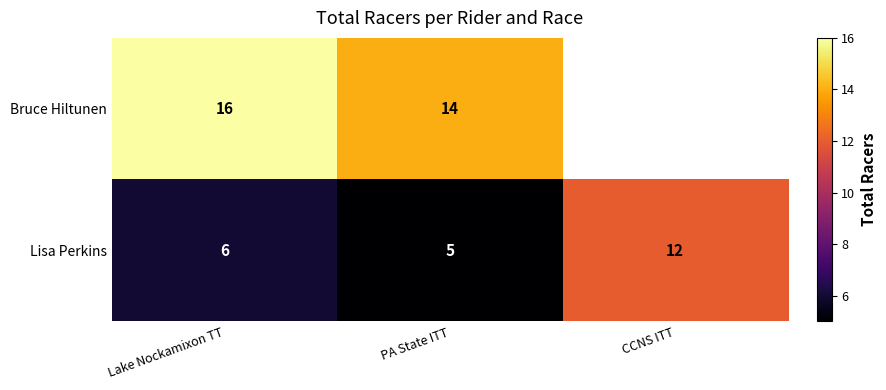

Rank the categories by Lisa Perkins value from highest to lowest.

CCNS ITT, Lake Nockamixon TT, PA State ITT